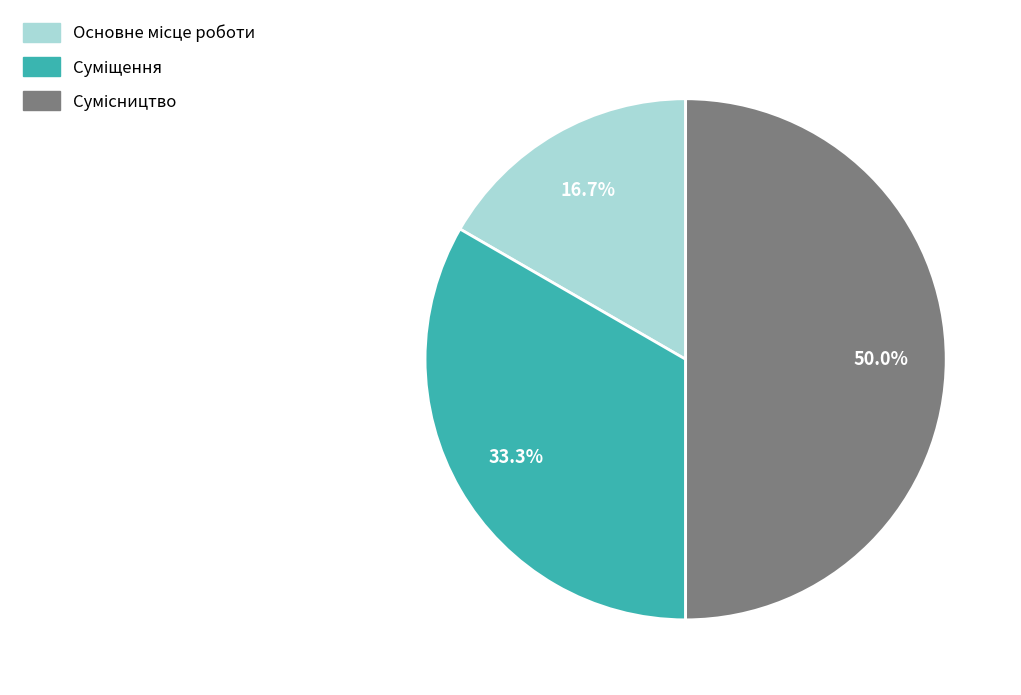

How many slices are in this pie chart?

3